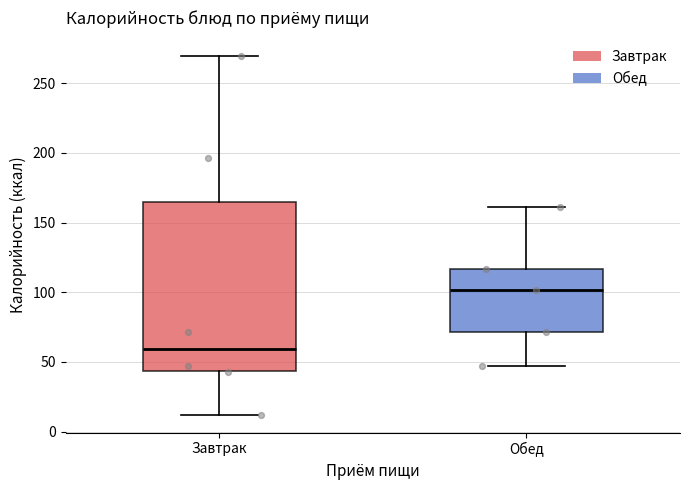

Where does the upper whisker of the box for Обед end on the y-axis? The values are not printed on the chart, so give them approximately, as read against the axis.

160